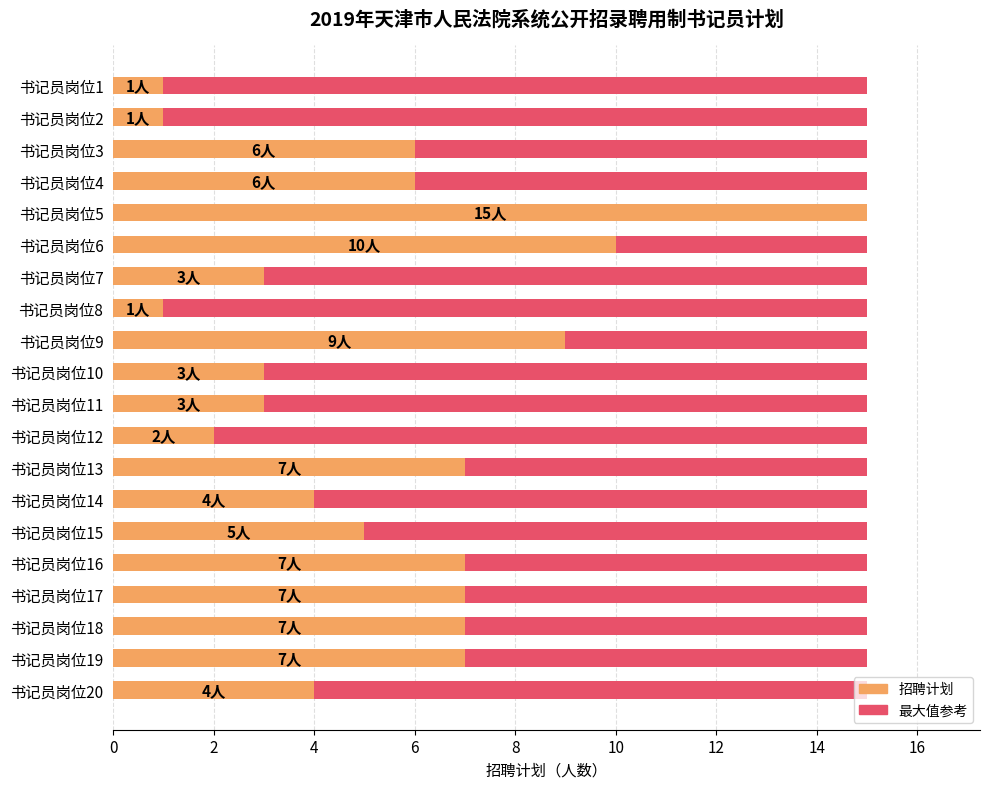

What value does the 招聘计划 series have at 书记员岗位3?

6.0